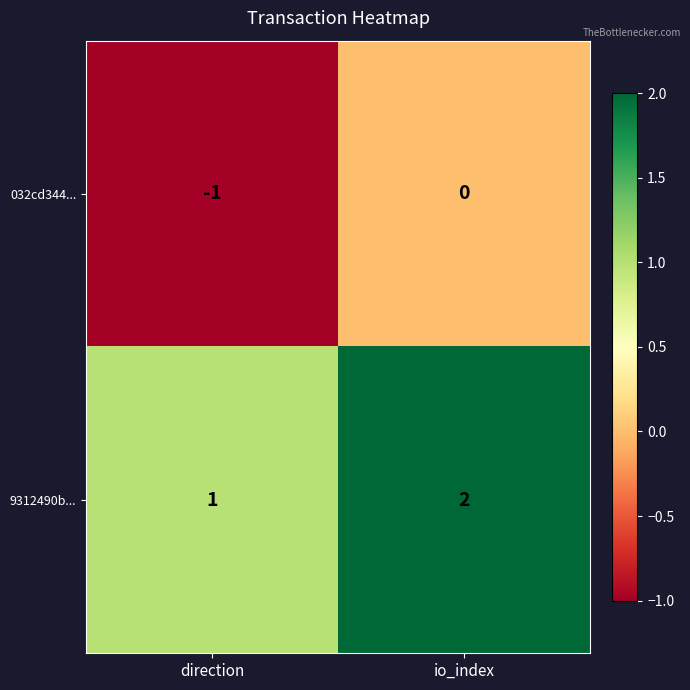

What is the sum of all 9312490b... values?

3